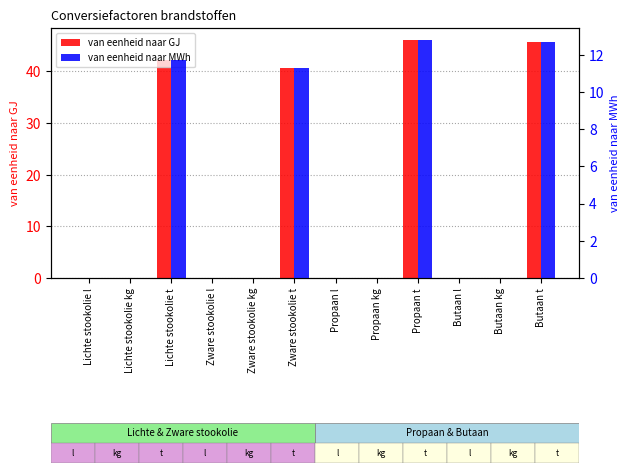

The value of van eenheid naar GJ at Butaan t is 63.1. True or false?

False